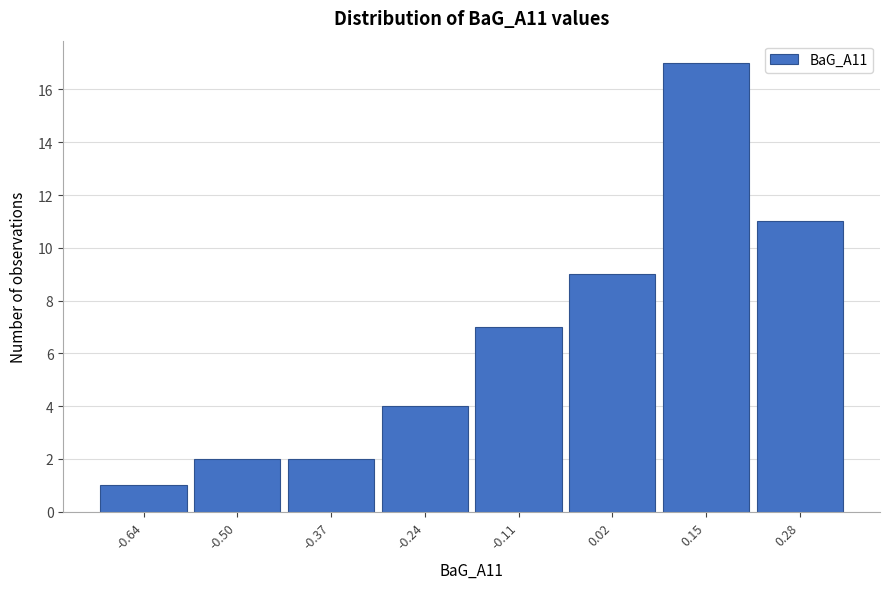

Reading left to right, list every bar in this chart as the range it spans on the x-axis followed by its height. Neither the bar edges nor the heights are printed on the chart, so give them approximately, as read against the axes.

-0.70 to -0.57: 1
-0.57 to -0.44: 2
-0.44 to -0.31: 2
-0.31 to -0.18: 4
-0.18 to -0.05: 7
-0.05 to 0.08: 9
0.08 to 0.21: 17
0.21 to 0.34: 11